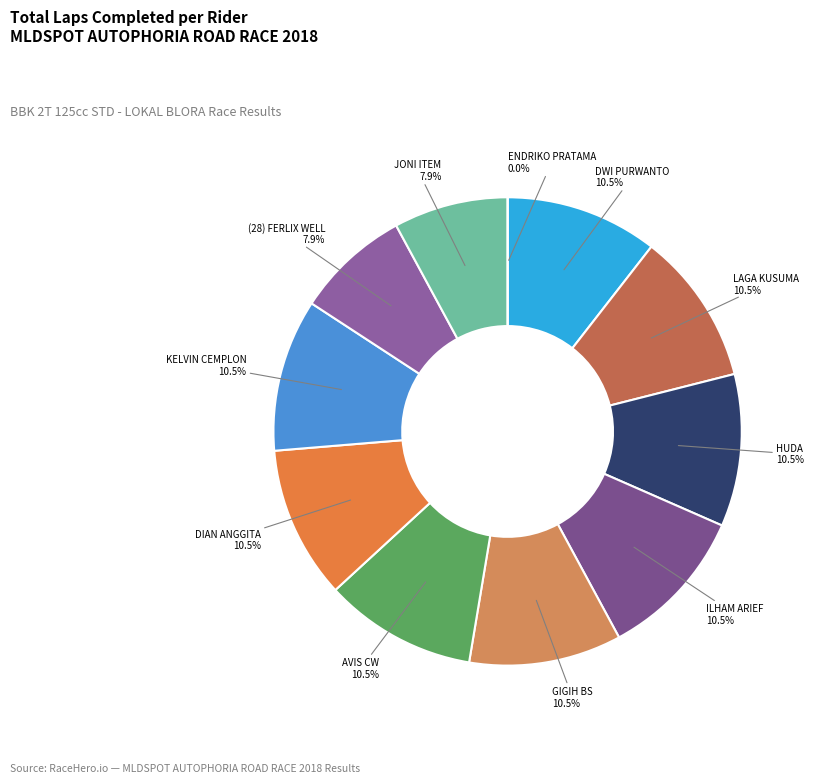

How many slices are in this pie chart?

11